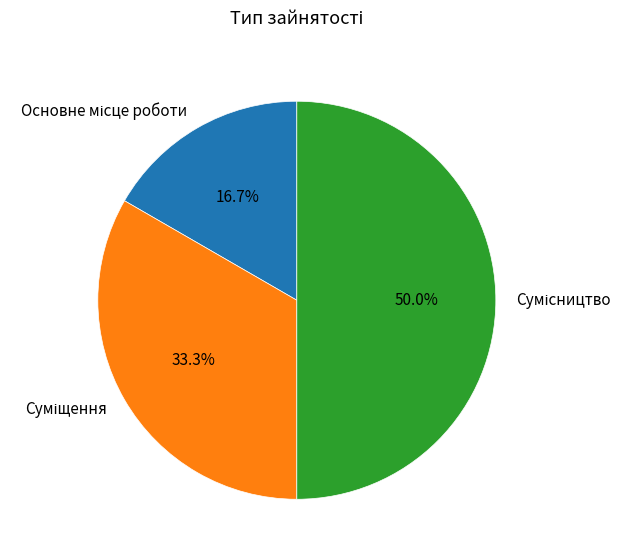

Which slice is the largest?

Сумісництво